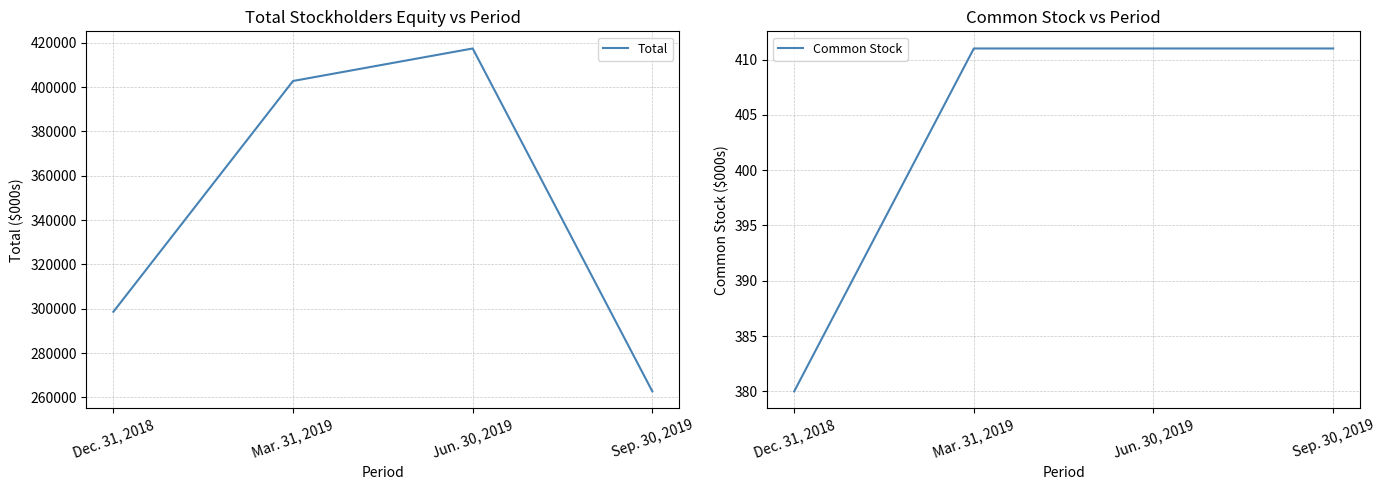

Which series changed the most between Mar. 31, 2019 and Jun. 30, 2019?

Total